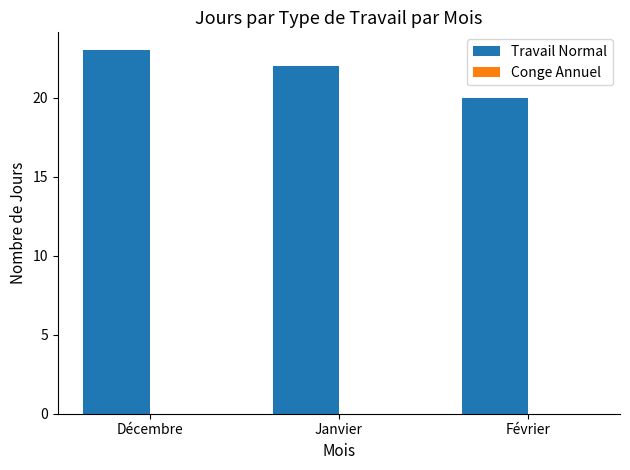

Read the value at Janvier.

22